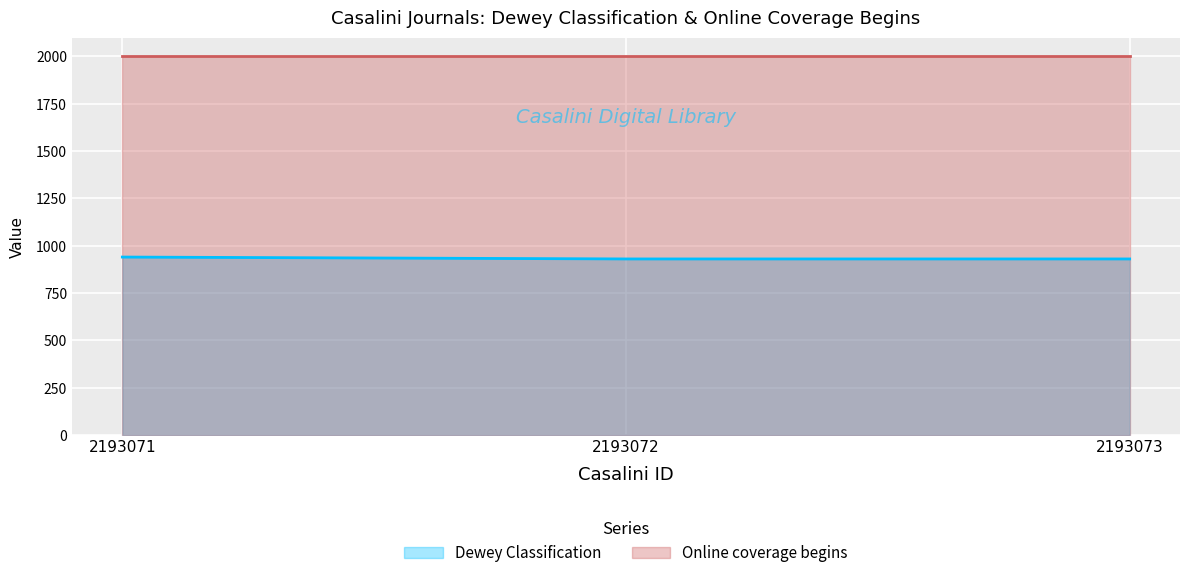

Count the number of data series in this chart.

2